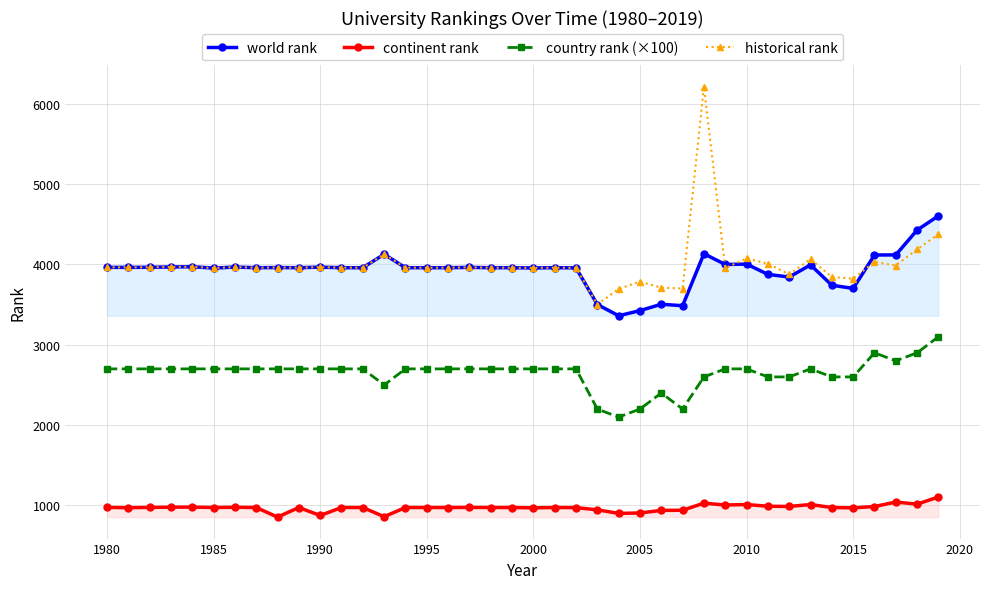

What is the highest value of the world rank series?

4604.0